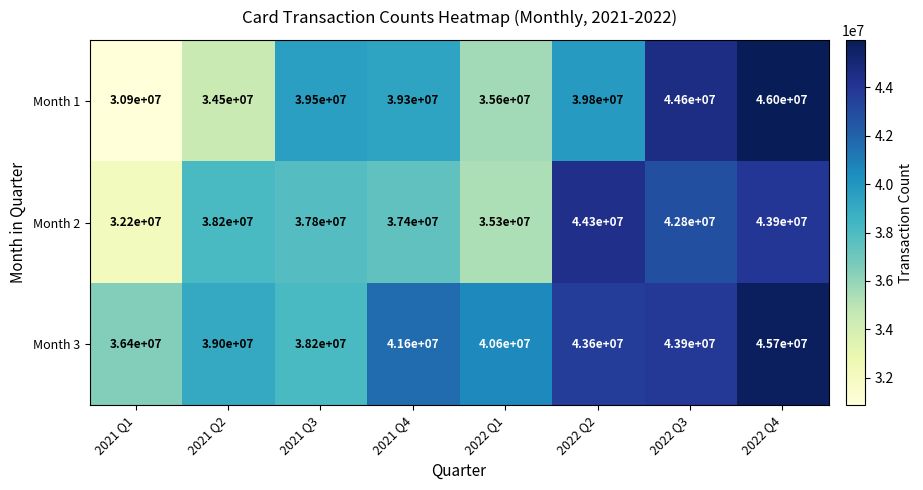

Which series has the largest total across all categories?

Month 3